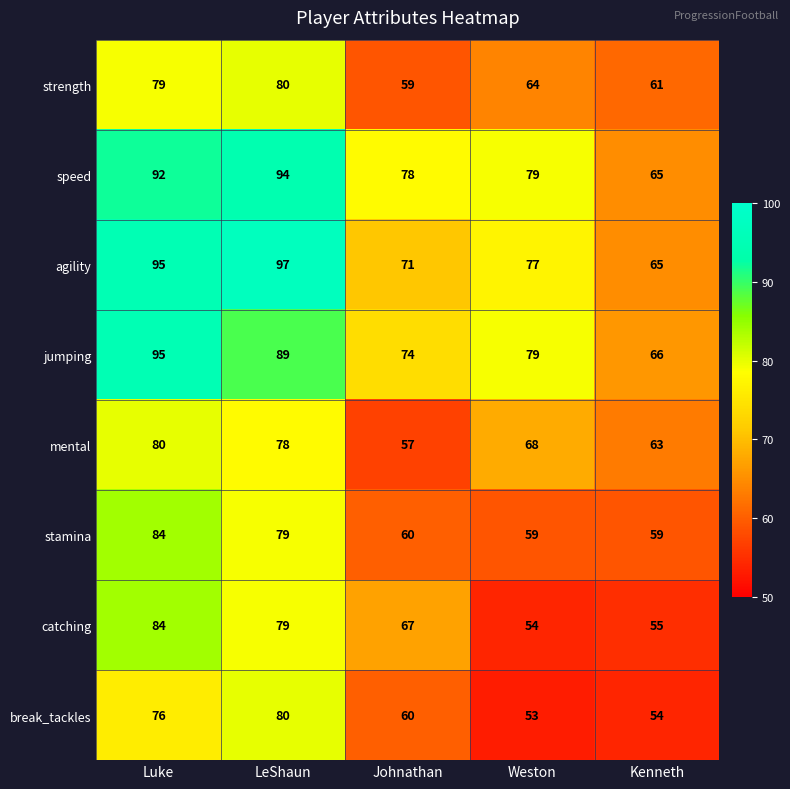

Which series has the widest spread of values?

agility